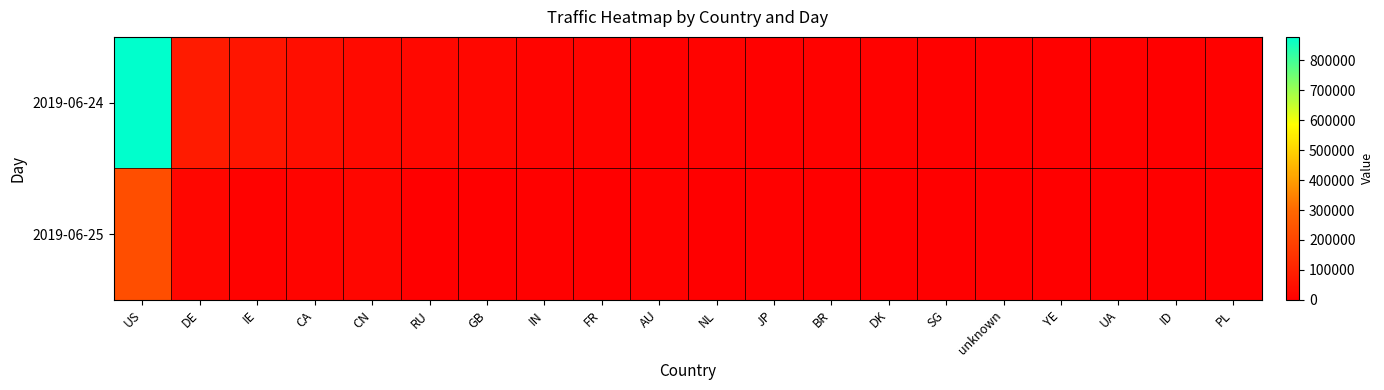

What is the total value across all series at CA?

60458